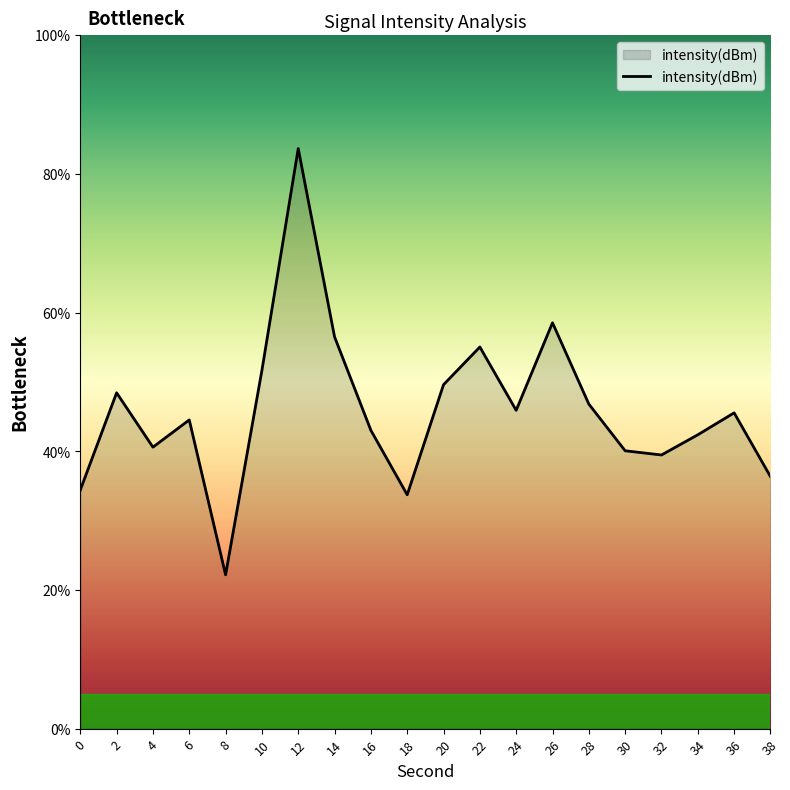

Does the chart have visible grid lines?

No